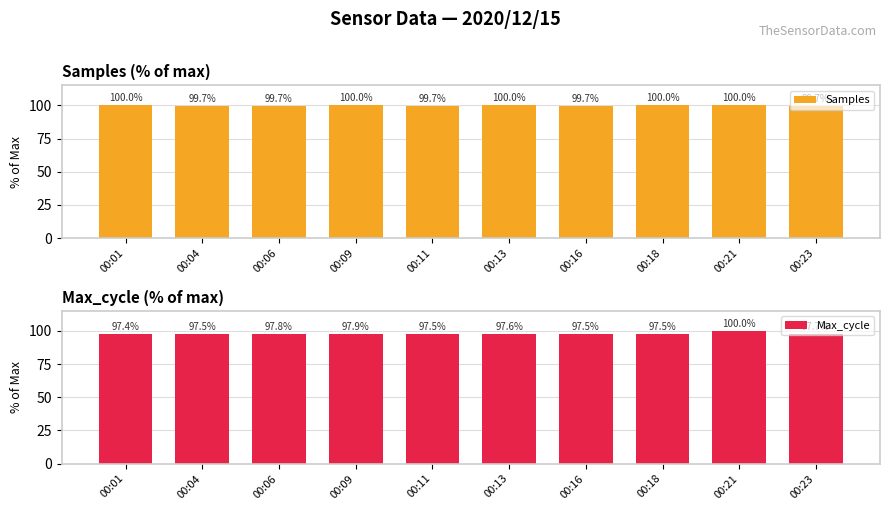

Reading left to right, what are all the values shown in this chart?

Samples: 00:01=100.0	00:04=99.7	00:06=99.7	00:09=100.0	00:11=99.7	00:13=100.0	00:16=99.7	00:18=100.0	00:21=100.0	00:23=99.7
Max_cycle: 00:01=97.4	00:04=97.5	00:06=97.8	00:09=97.9	00:11=97.5	00:13=97.6	00:16=97.5	00:18=97.5	00:21=100.0	00:23=97.7